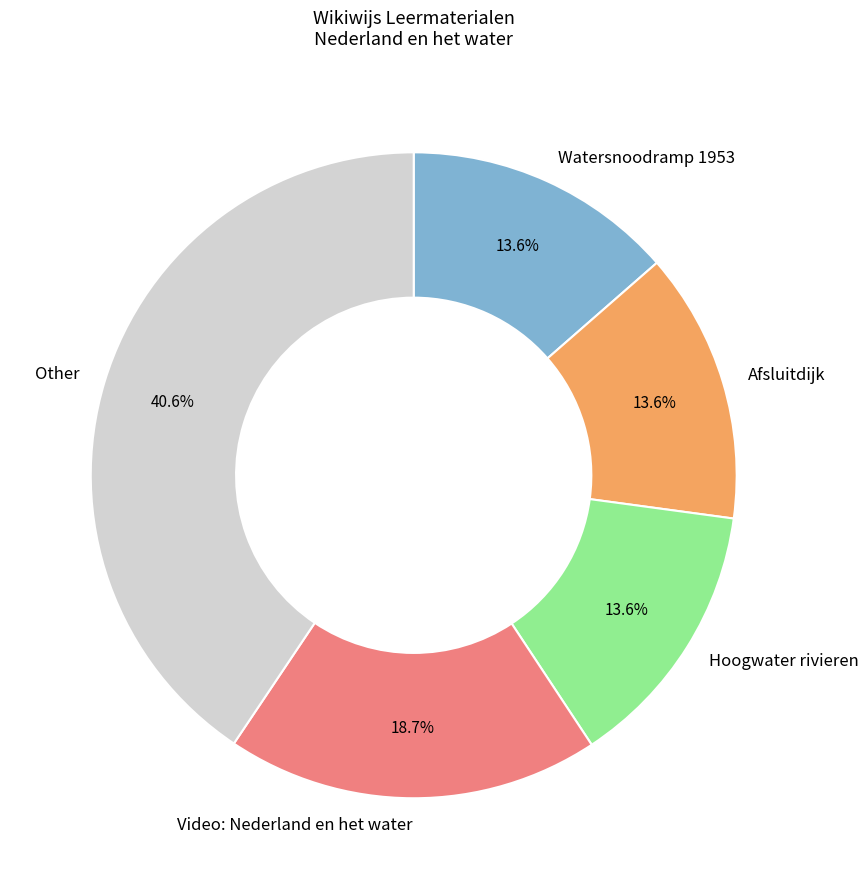

What percentage do Video: Nederland en het water and Hoogwater rivieren together represent?

32.3%